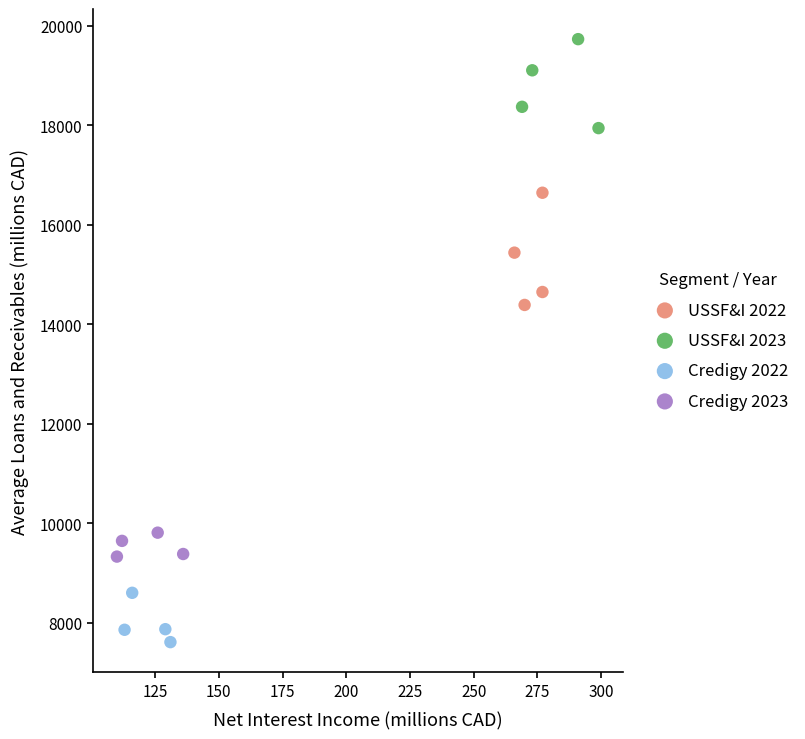

Which series has the largest Y range (max minus min)?

USSF&I 2022